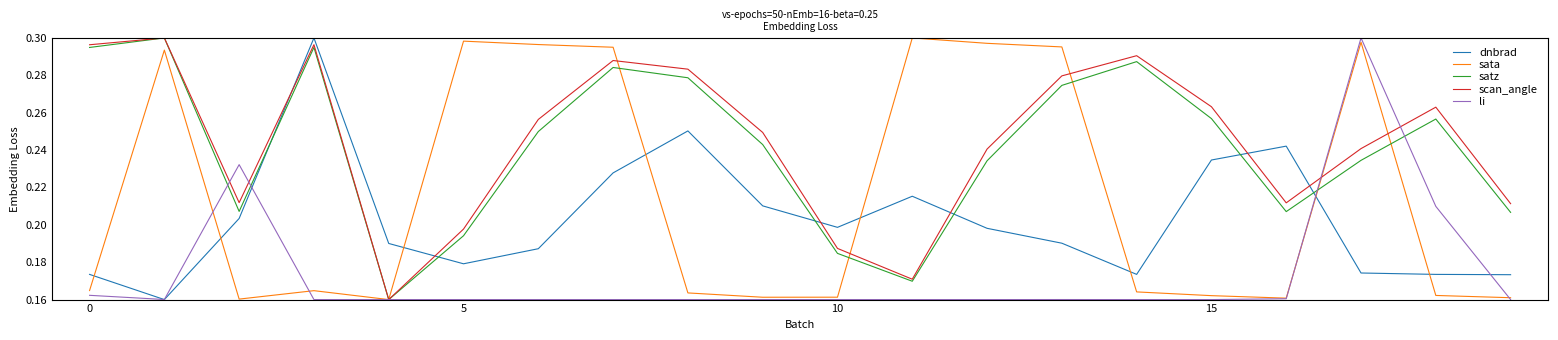

True or false: dnbrad and sata cross at least once.

True